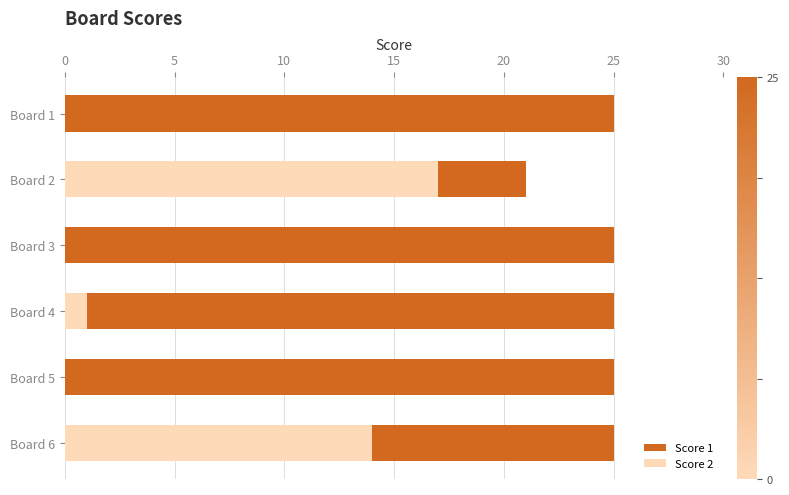

Is it true that Score 1 equals 25 at Board 4?

True